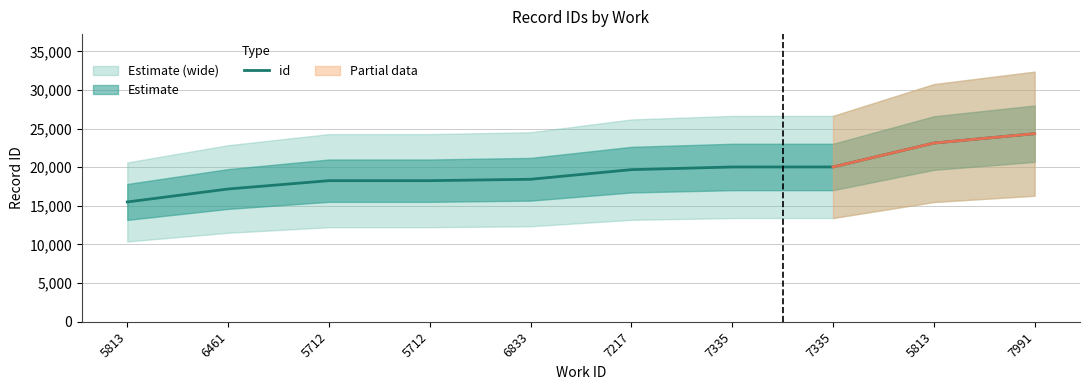

What is the change in value from 5712 to 7335?

+1772